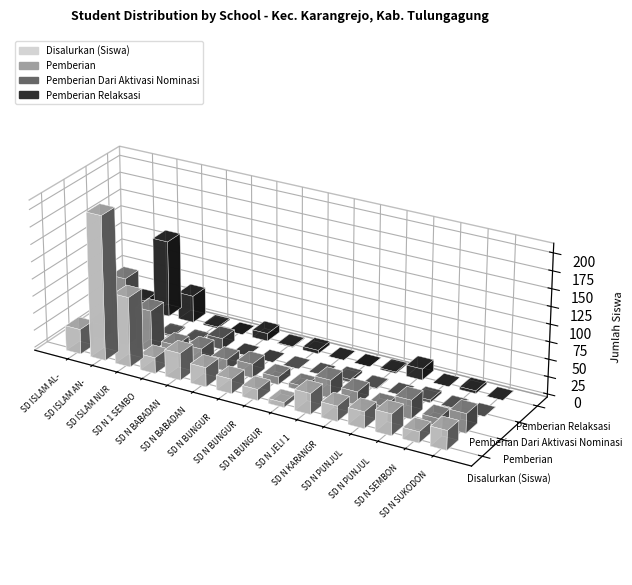

What is the sum of the Disalurkan (Siswa) values at SD N SEMBON II and SD N BUNGUR 2?

32